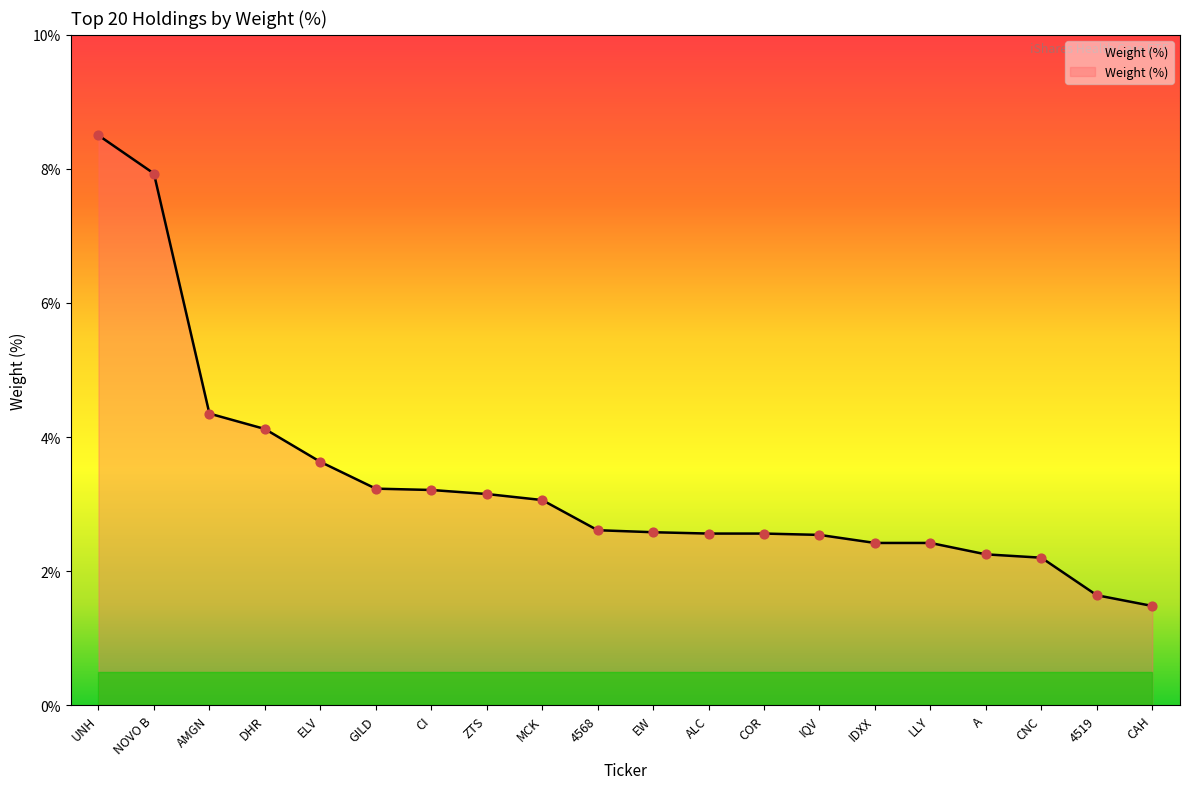

Approximately how many times larger is the value at GILD compared to ZTS?

1.0